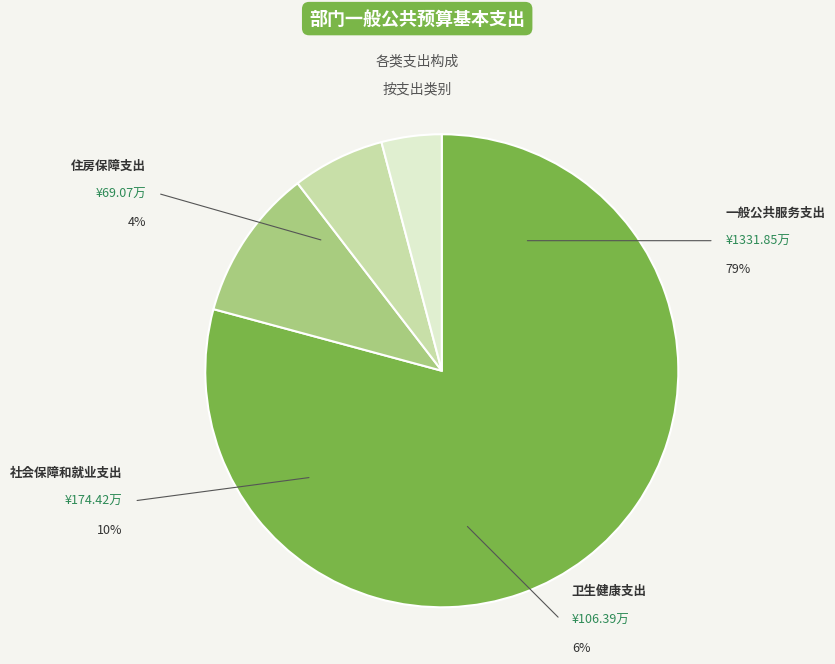

Between 住房保障支出 and 社会保障和就业支出, which is larger?

社会保障和就业支出